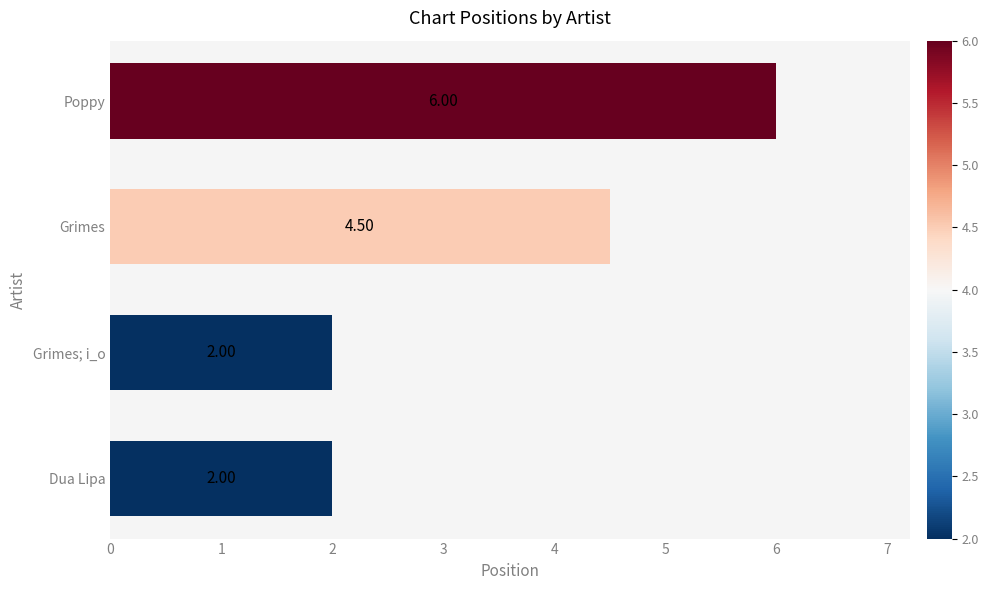

What is the minimum value shown in the chart?

2.0